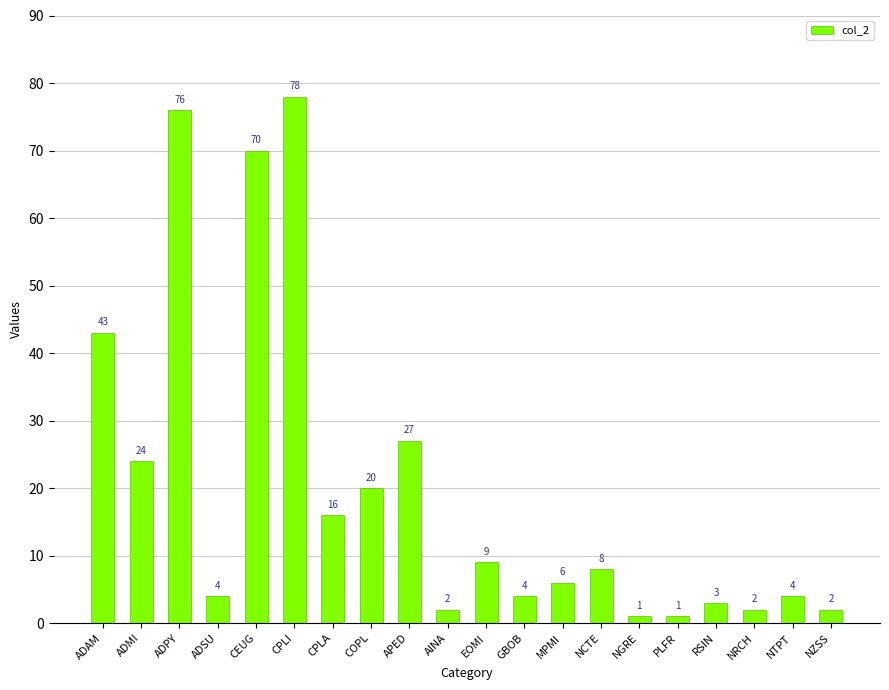

Reading left to right, transcribe all the data shown in this chart.

ADAM=43	ADMI=24	ADPY=76	ADSU=4	CEUG=70	CPLI=78	CPLA=16	COPL=20	APED=27	AINA=2	EOMI=9	GBOB=4	MPMI=6	NCTE=8	NGRE=1	PLFR=1	RSIN=3	NRCH=2	NTPT=4	NZSS=2